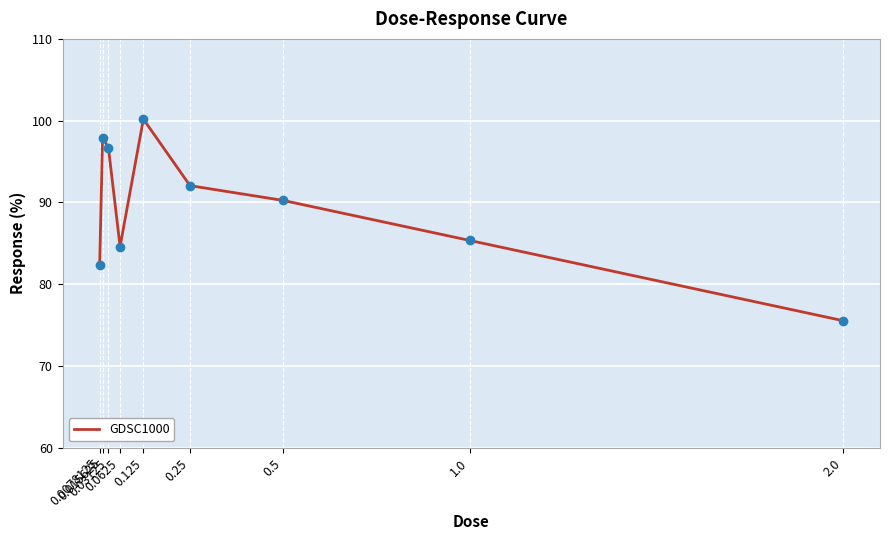

Reading right to left, list all the values displayed in this chart.

75.5	85.3	90.2	92.0	100.2	84.6	96.7	97.9	82.4